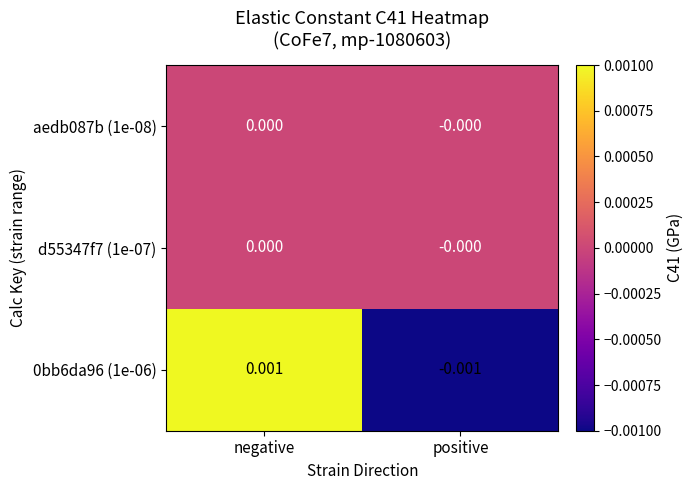

Count the number of data series in this chart.

3